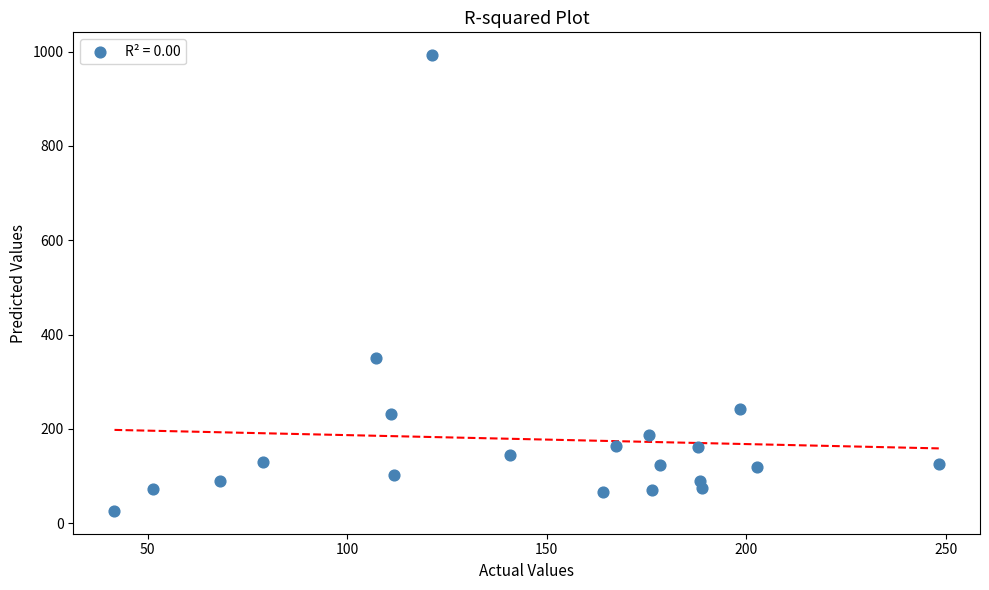

What Y value in the scatter plot is closest to 509?

350.9